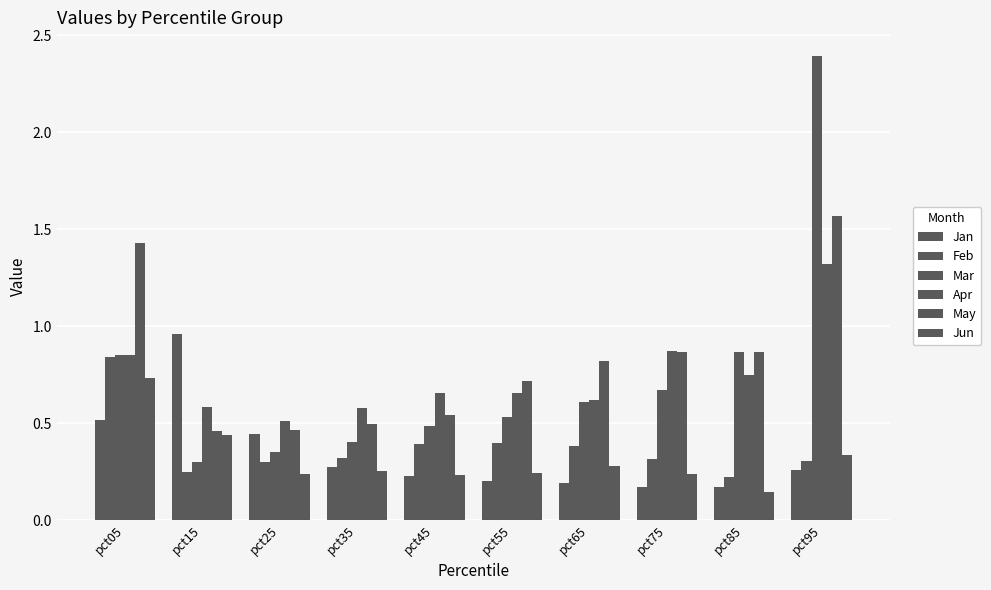

At how many categories does at least one series exceed 2?

1